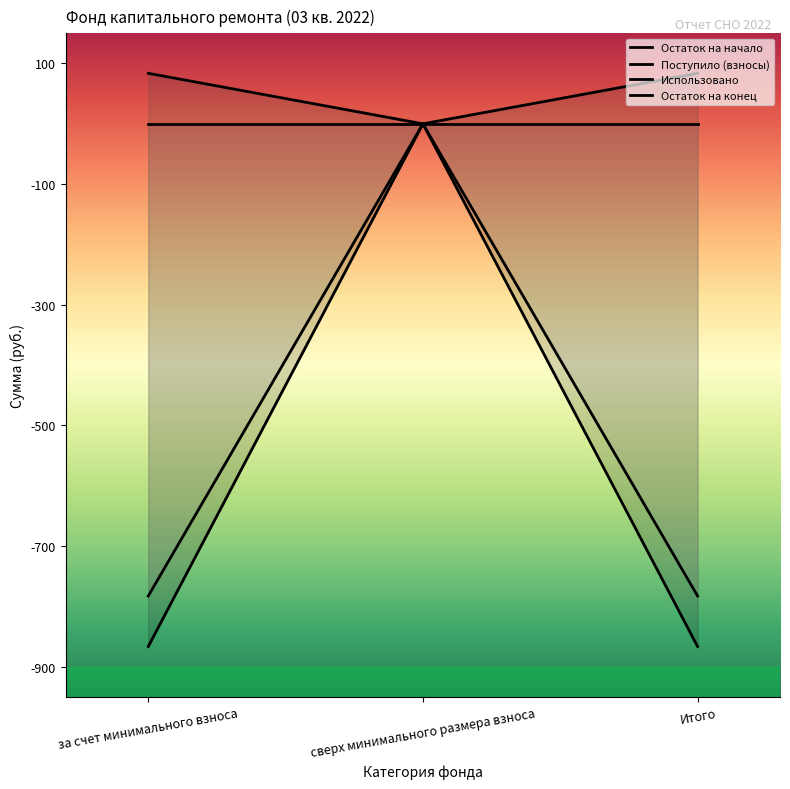

What is the sum of the Остаток на начало values at за счет минимального взноса and сверх минимального размера взноса?

-866.5